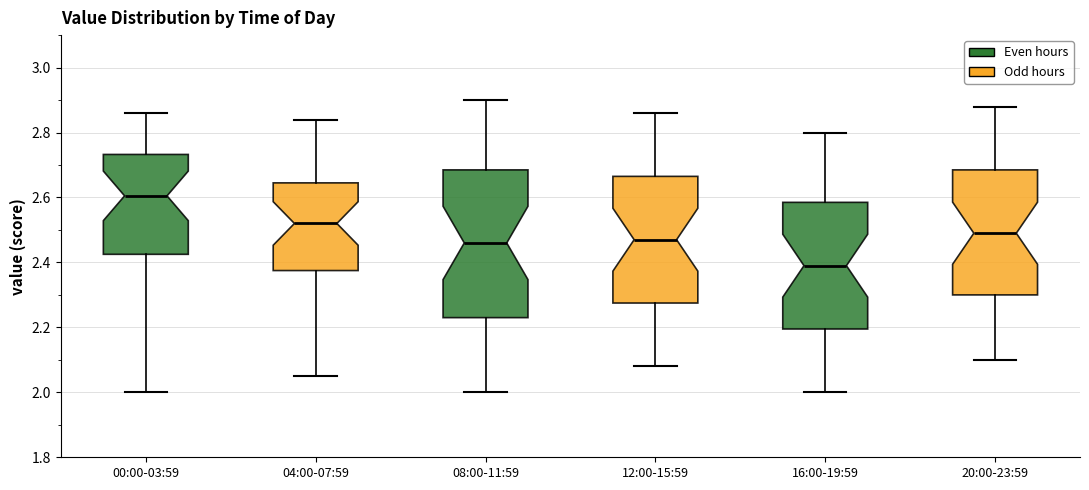

Which box's median line is the lowest?

16:00-19:59